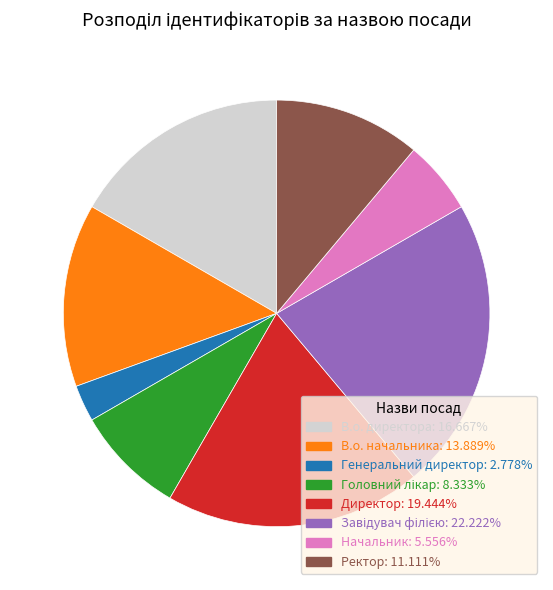

Approximately how many times larger is the value at В.о. директора compared to В.о. начальника?

1.2